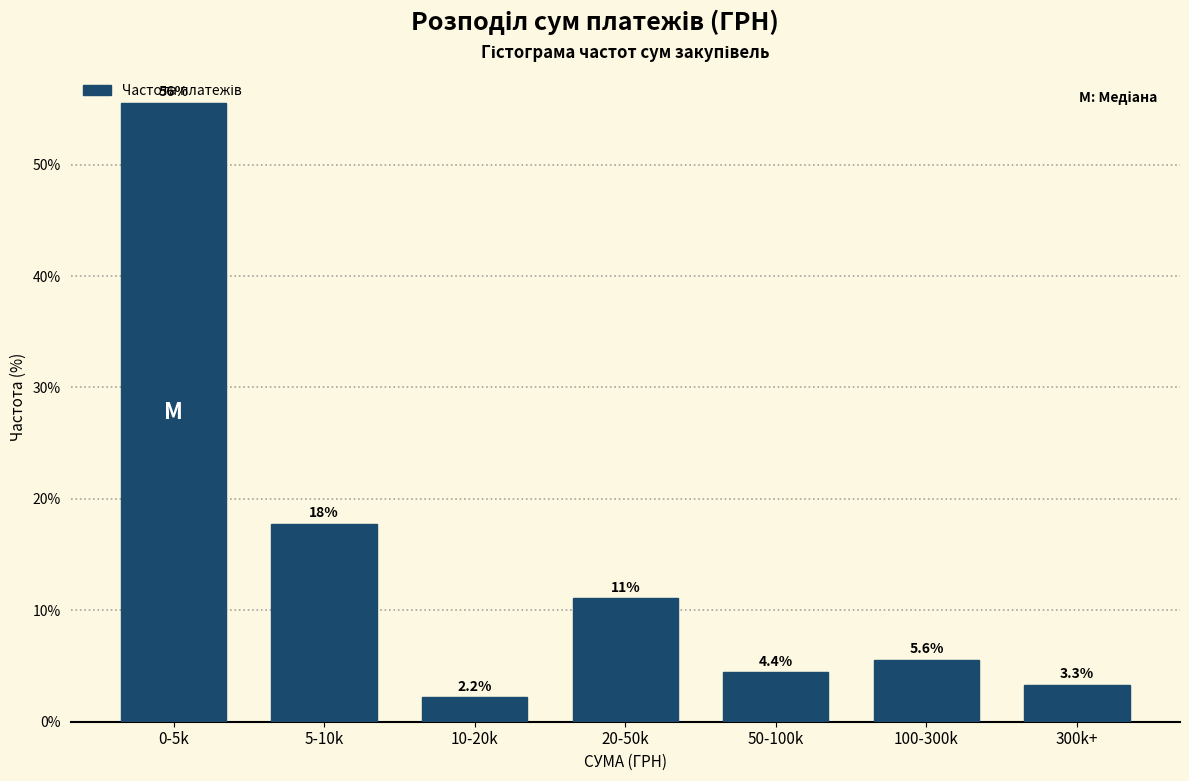

List the labels in order of value, largest first.

0-5k, 5-10k, 20-50k, 100-300k, 50-100k, 300k+, 10-20k